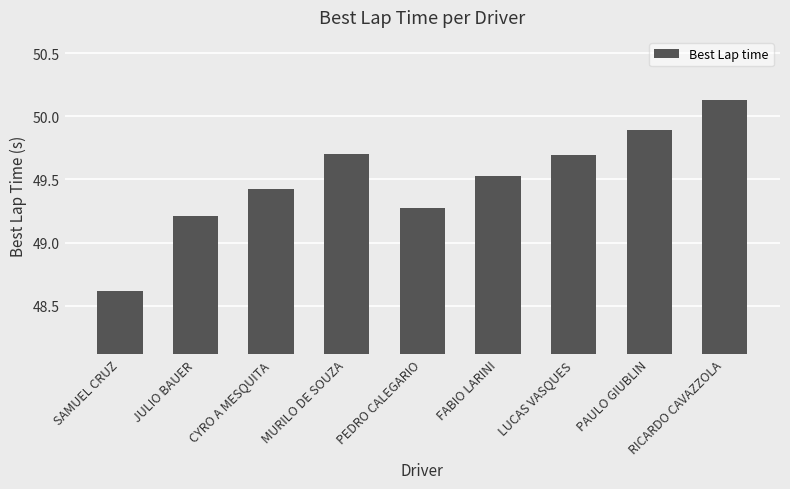

How many values are below 49?

1